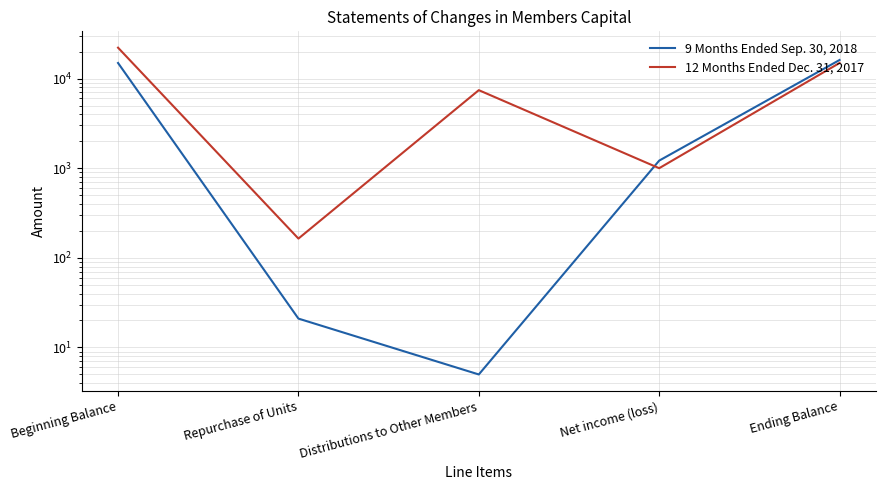

At which category is the sum across all series the highest?

Beginning Balance